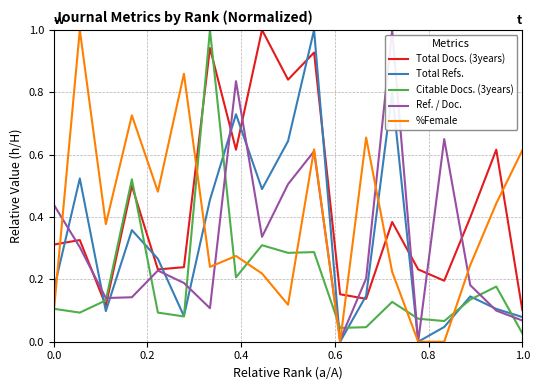

True or false: %Female and Total Docs. (3years) intersect in this chart.

True